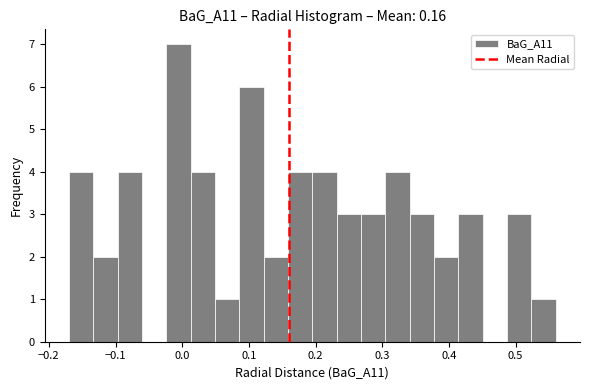

Around what value on the x-axis is the tallest bar? Give the approximate position of its centre, as read against the axis.

-0.01